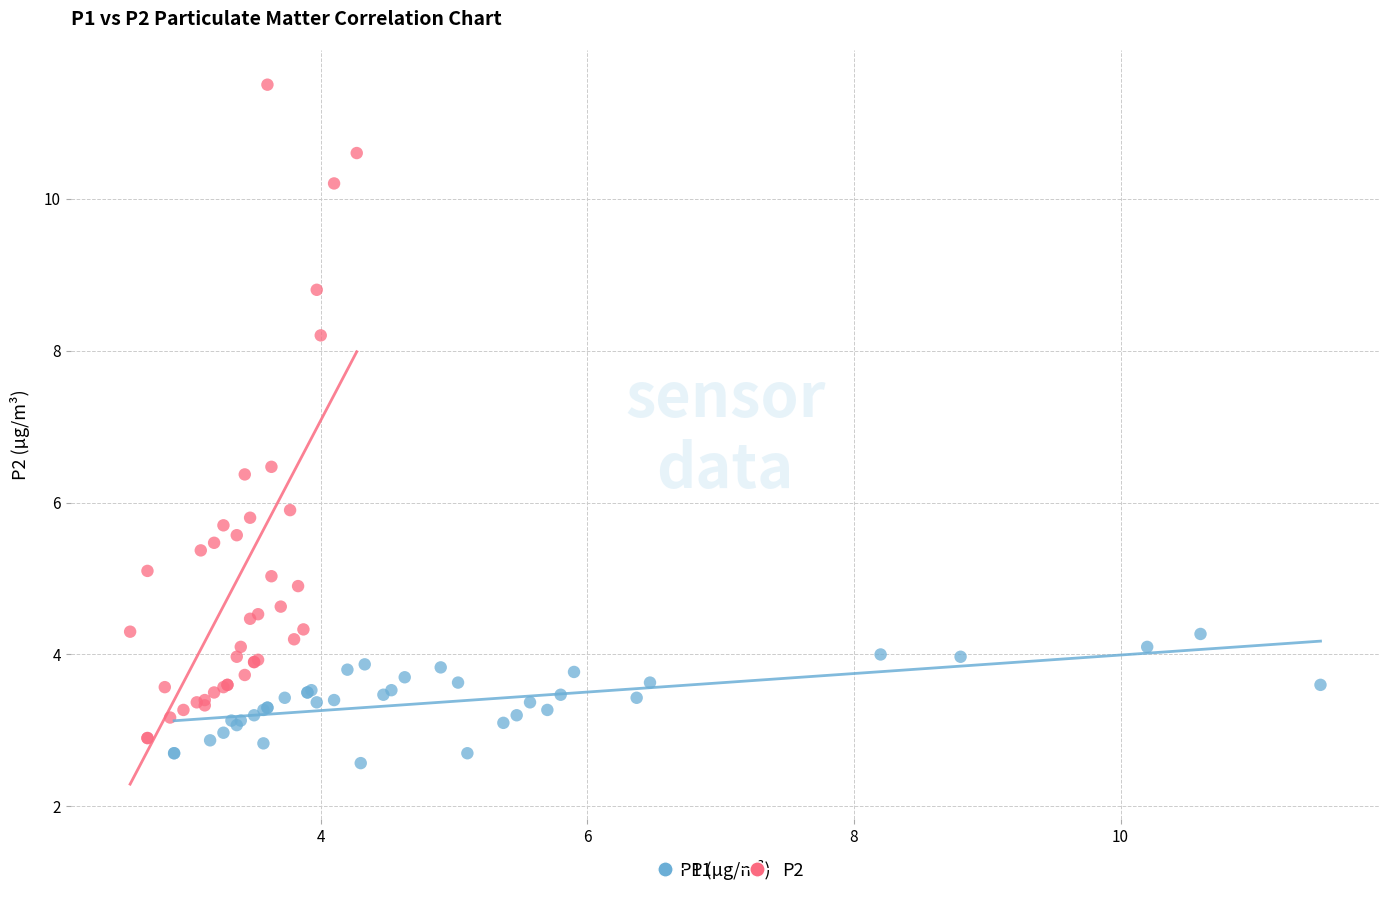

Which series reaches the maximum Y coordinate?

P2